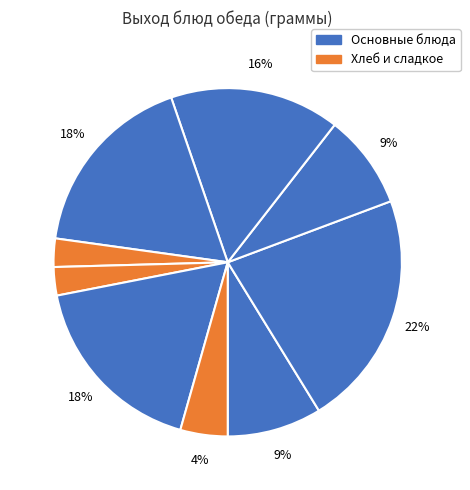

How many segments does this pie chart have?

9